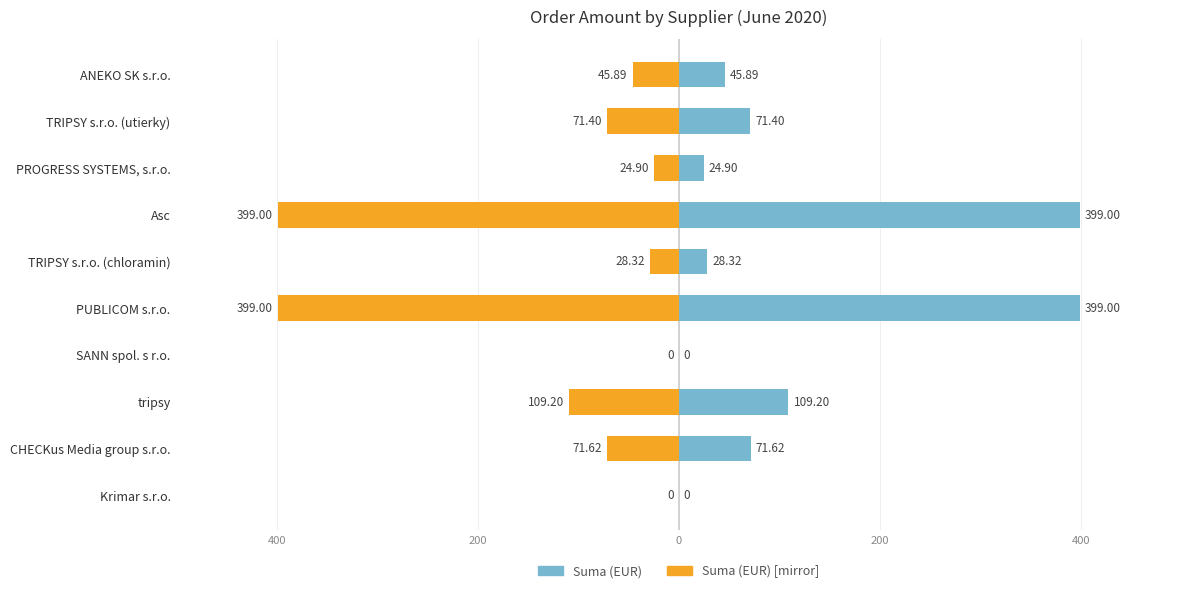

Reading left to right, transcribe all the data shown in this chart.

Suma (EUR): 0.0	71.6	109.2	0.0	399.0	28.3	399.0	24.9	71.4	45.9
Suma (EUR) [mirror]: 0.0	-71.6	-109.2	0.0	-399.0	-28.3	-399.0	-24.9	-71.4	-45.9